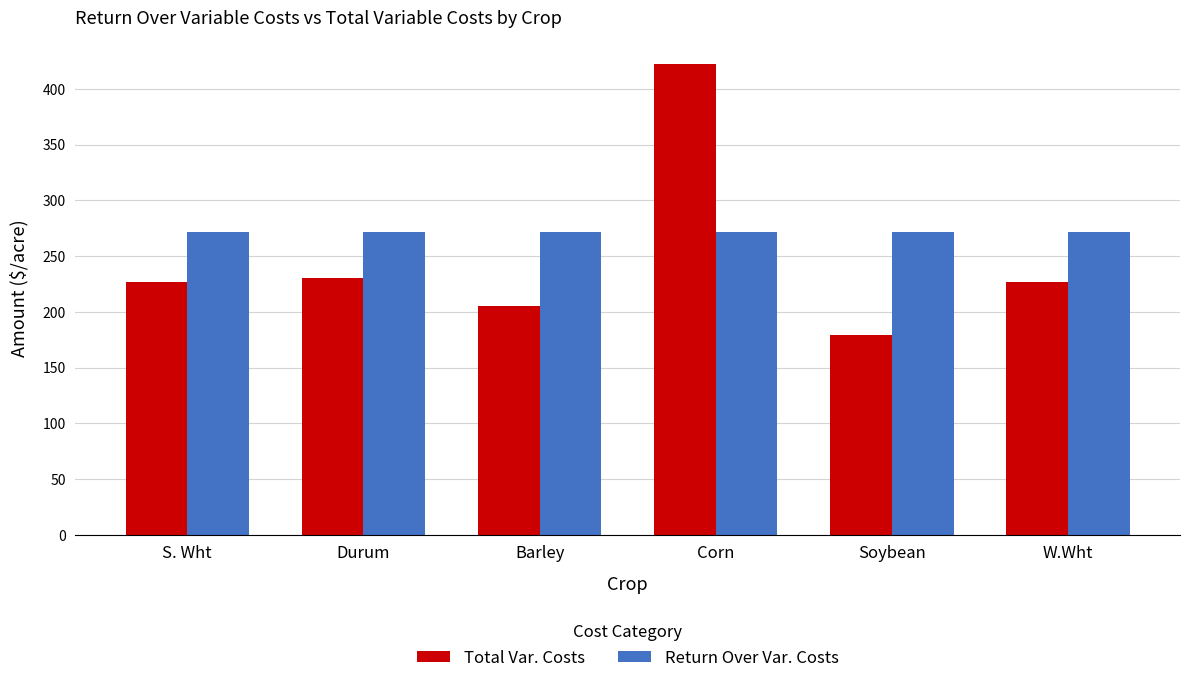

What position from the right is Barley?

4